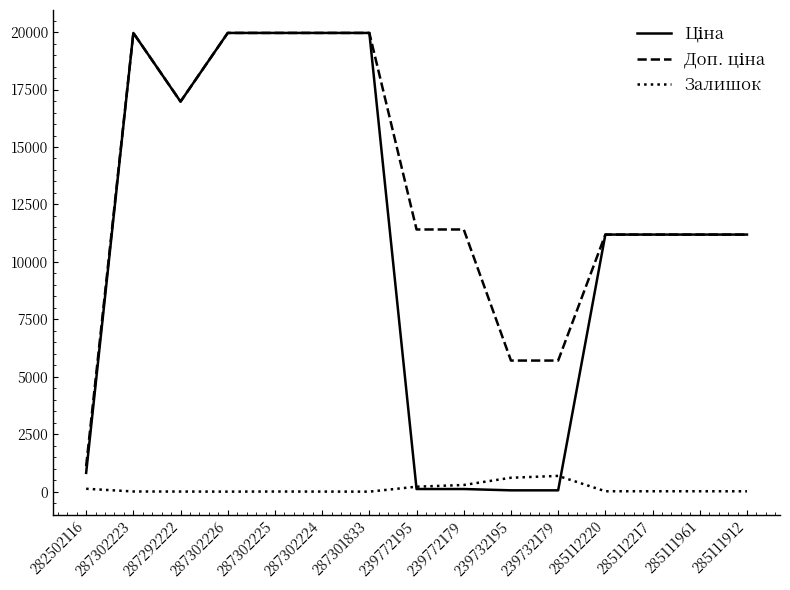

True or false: Залишок has a value of 605.0 at 239732195.

True